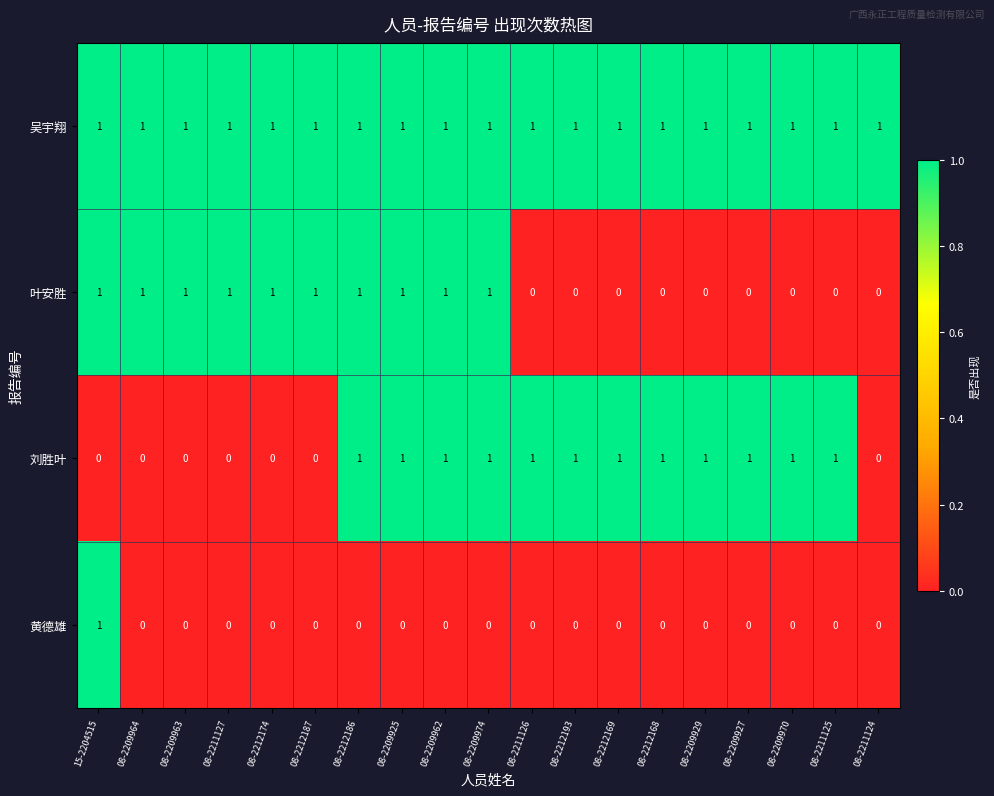

What is the sum of all 叶安胜 values?

10